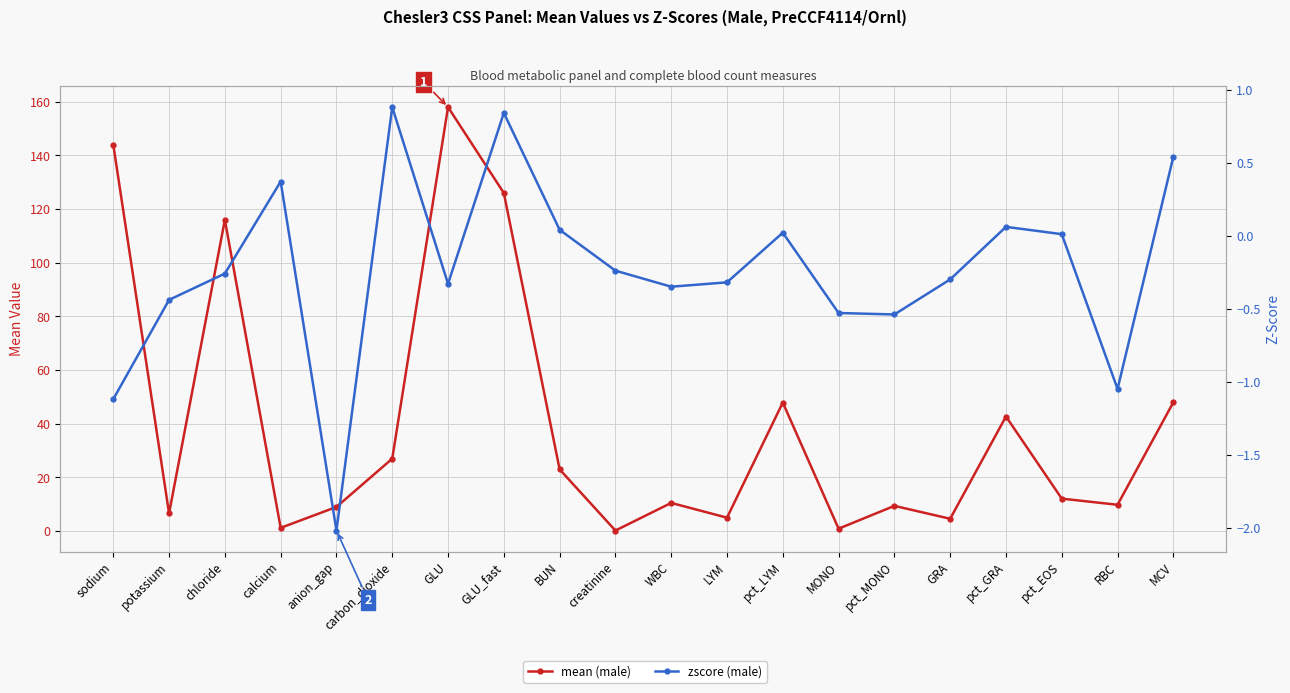

How many values in the mean (male) series are below 12?

10